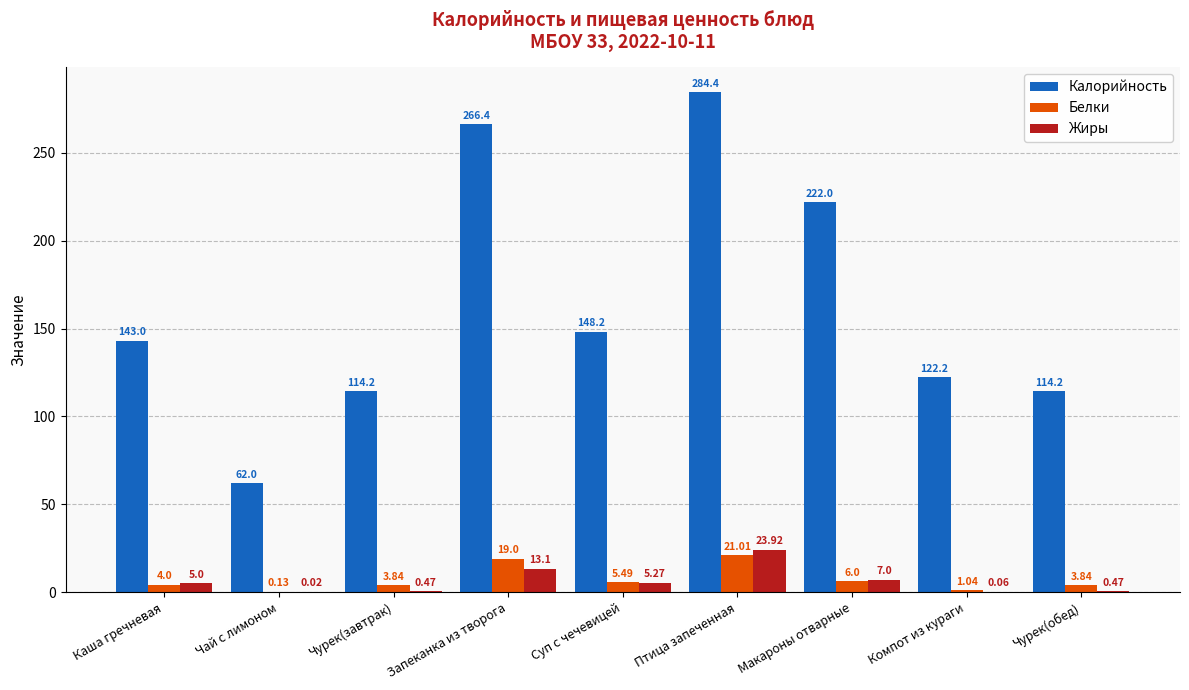

What is the spread (max minus min) of values at Чурек(обед)?

113.7